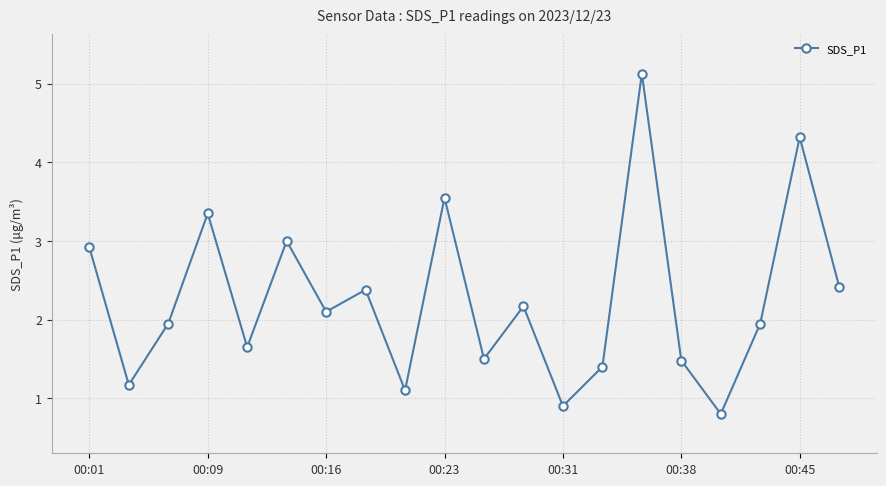

What is the minimum value shown in the chart?

0.8